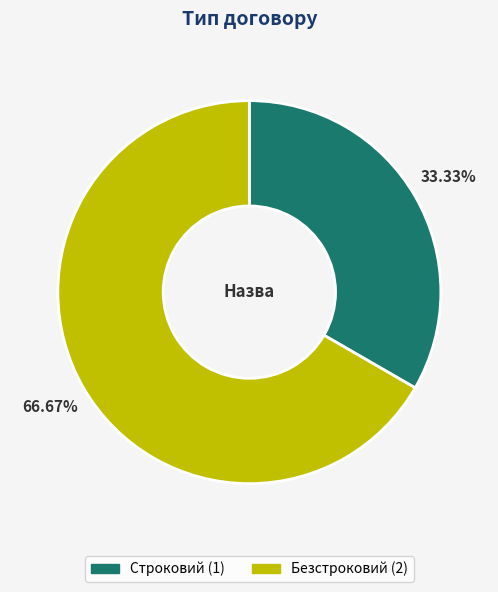

How many segments does this pie chart have?

2